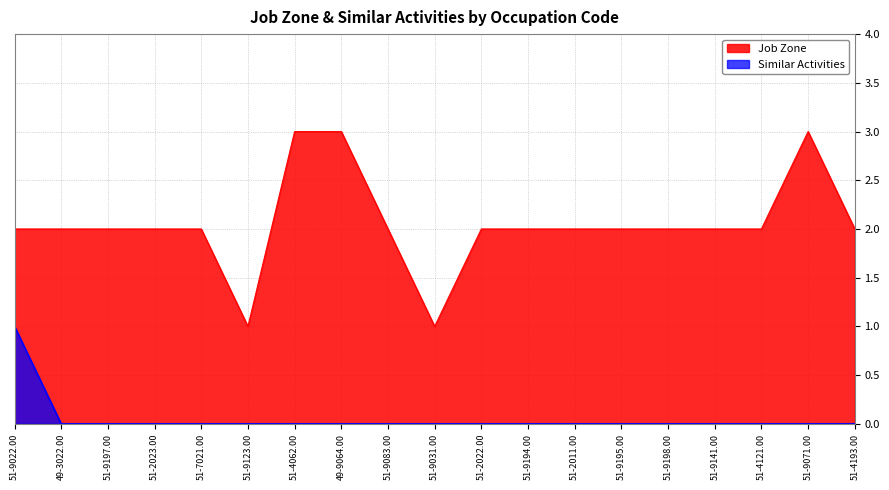

True or false: Job Zone and Similar Activities cross at least once.

False